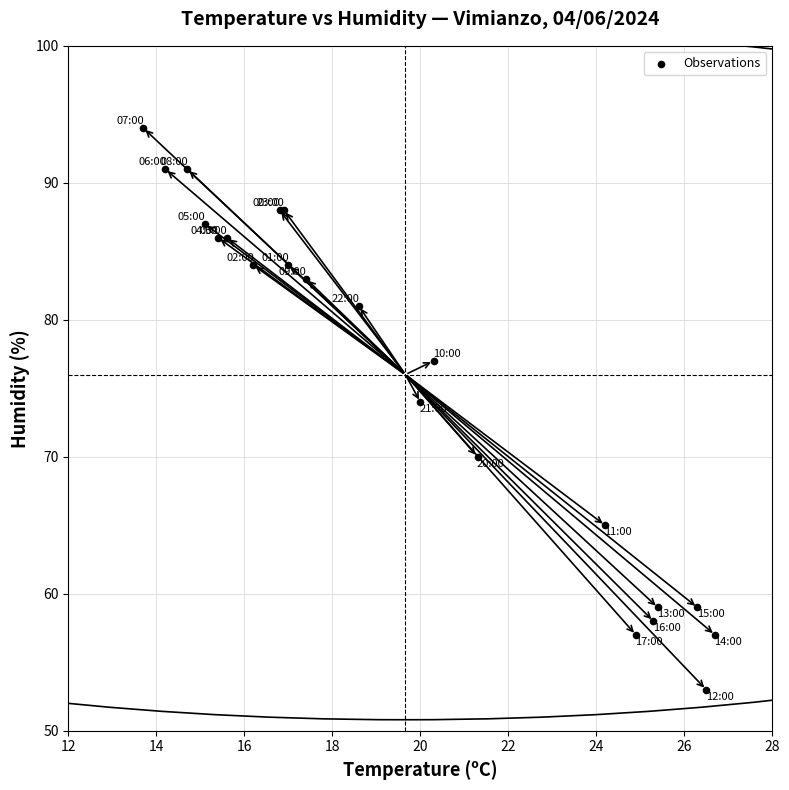

What Y value in the scatter plot is closest to 73?

74